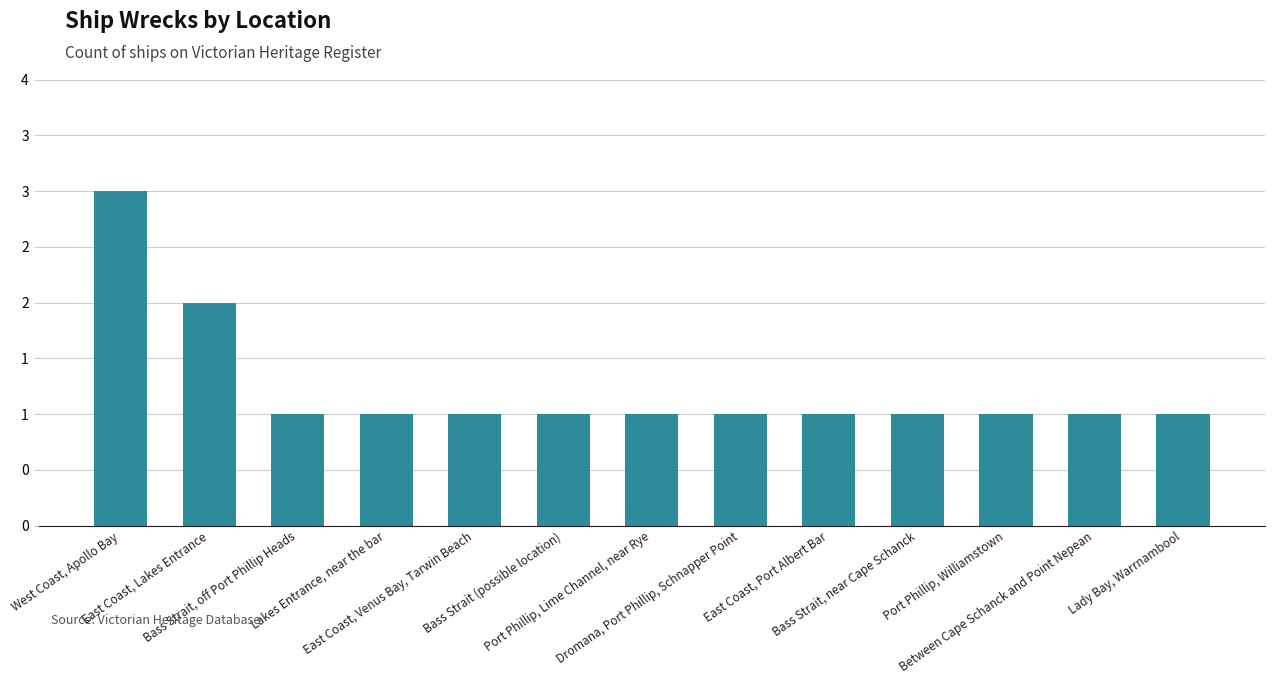

How many bars are there in total?

13